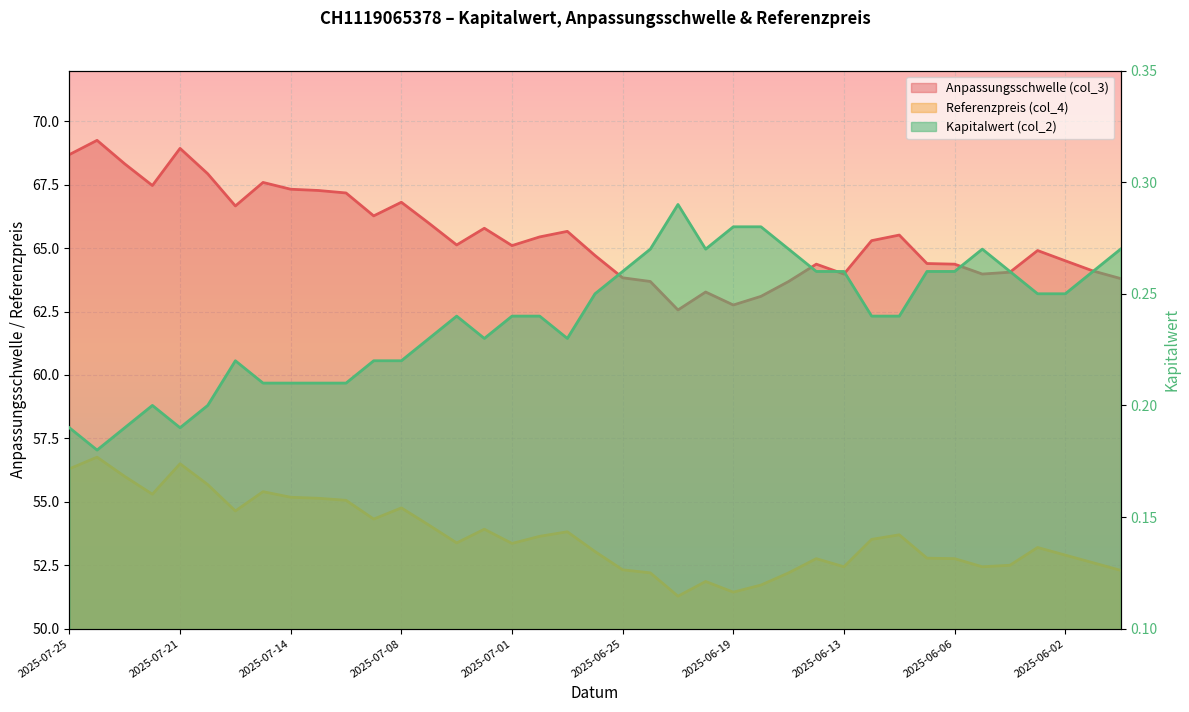

Is the value of Anpassungsschwelle (col_3) at 2025-06-02 greater than the value of Kapitalwert (col_2) at 2025-06-02?

Yes